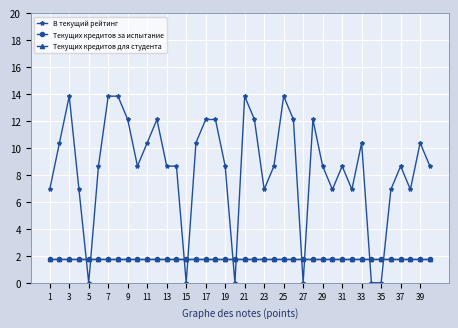

Does the chart display data point markers on the line(s)?

Yes